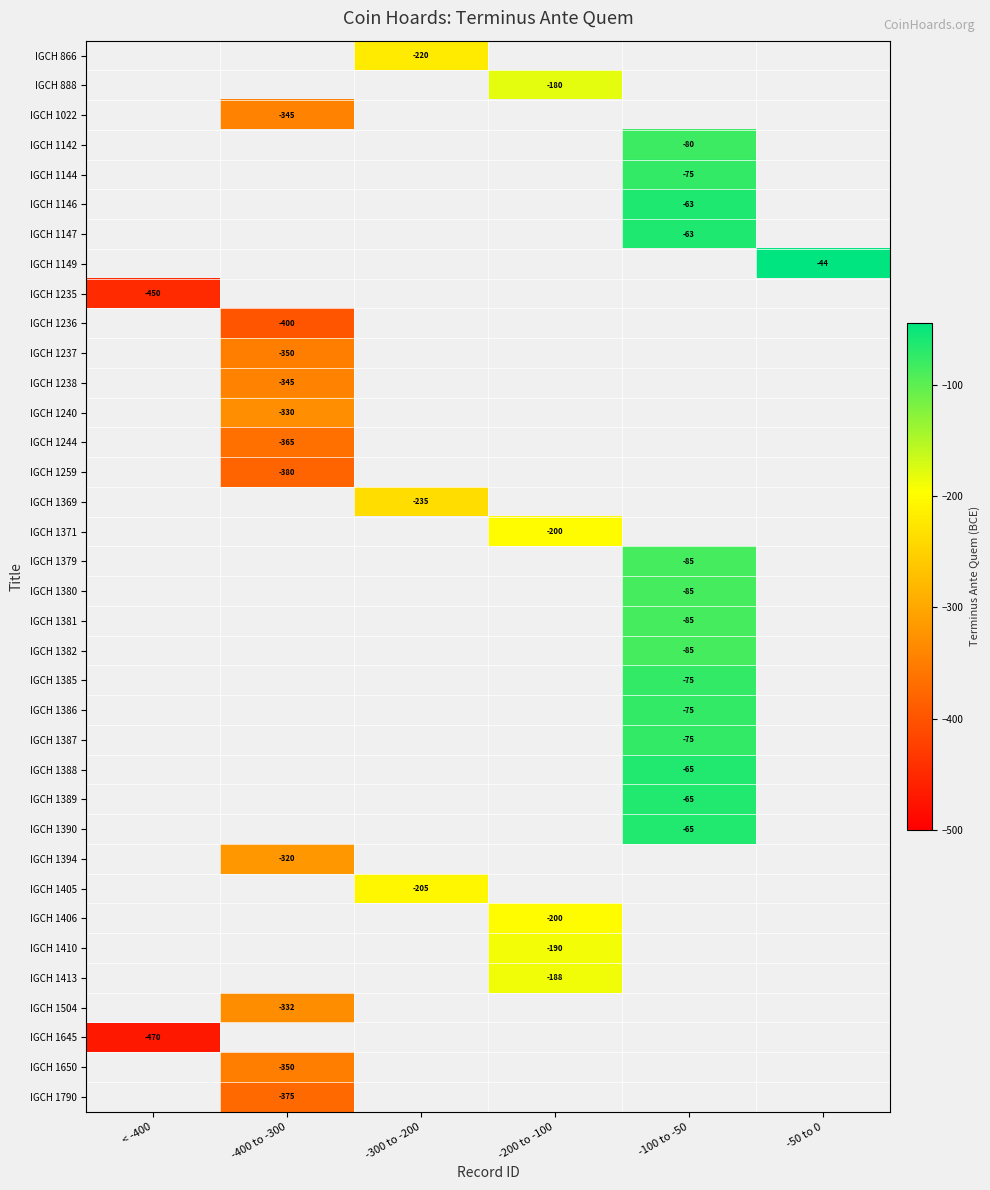

Is it true that IGCH 1405 equals -205 at -300 to -200?

True